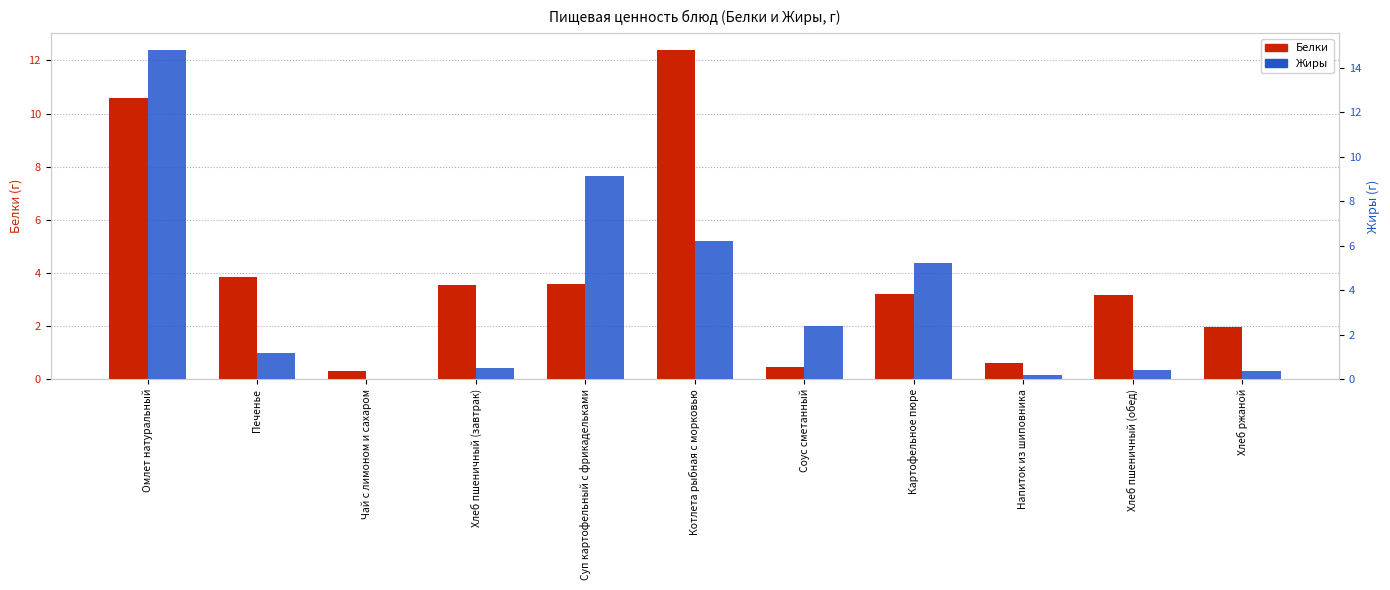

Rank the series at Напиток из шиповника from highest to lowest value.

Белки, Жиры